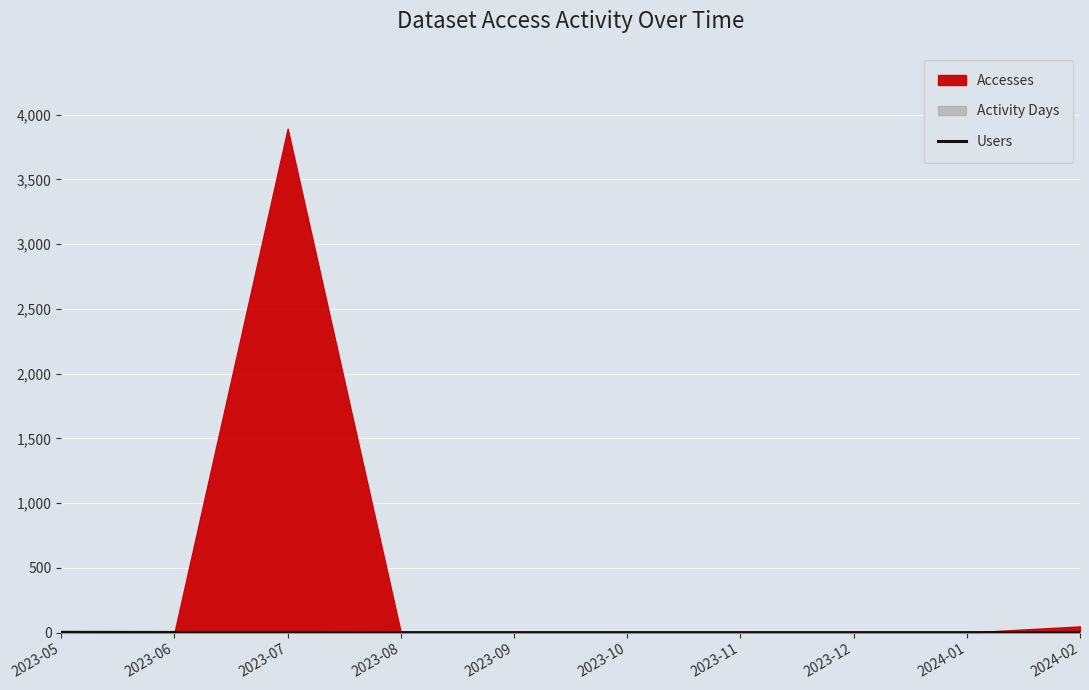

At which category does the chart reach its minimum across all series?

2023-08